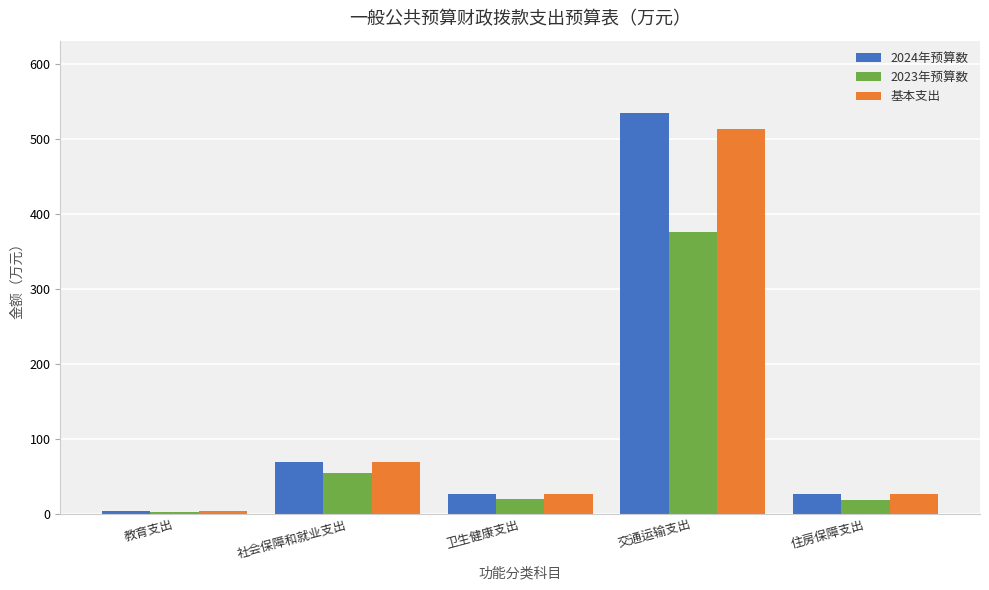

What is the sum of all 2024年预算数 values?

660.5